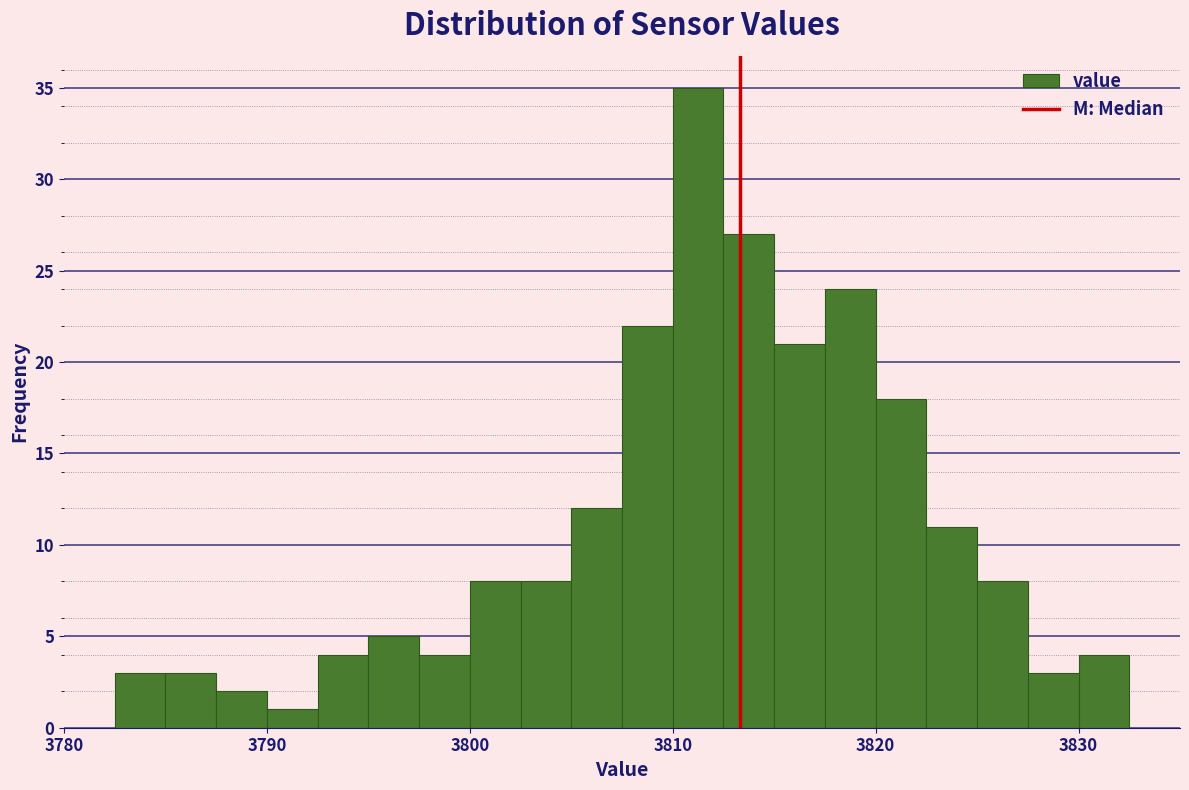

Read against the x-axis, roughly where is the centre of the tallest bar?

3811